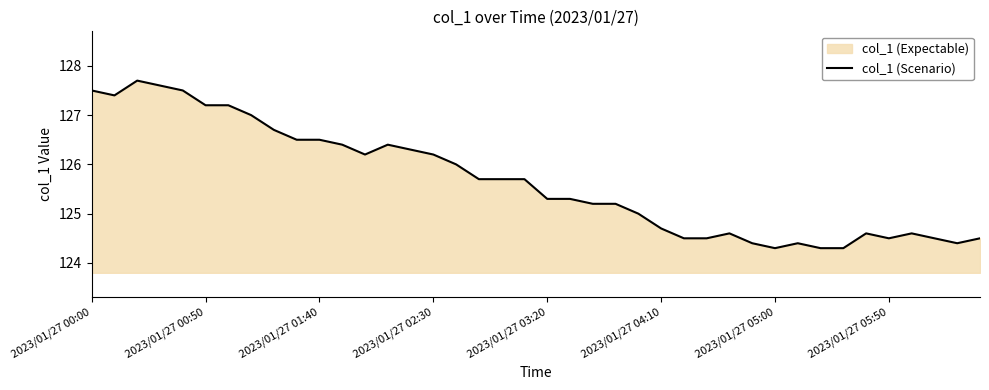

Reading right to left, extract all data points from this chart.

124.5	124.4	124.5	124.6	124.5	124.6	124.3	124.3	124.4	124.3	124.4	124.6	124.5	124.5	124.7	125.0	125.2	125.2	125.3	125.3	125.7	125.7	125.7	126.0	126.2	126.3	126.4	126.2	126.4	126.5	126.5	126.7	127.0	127.2	127.2	127.5	127.6	127.7	127.4	127.5